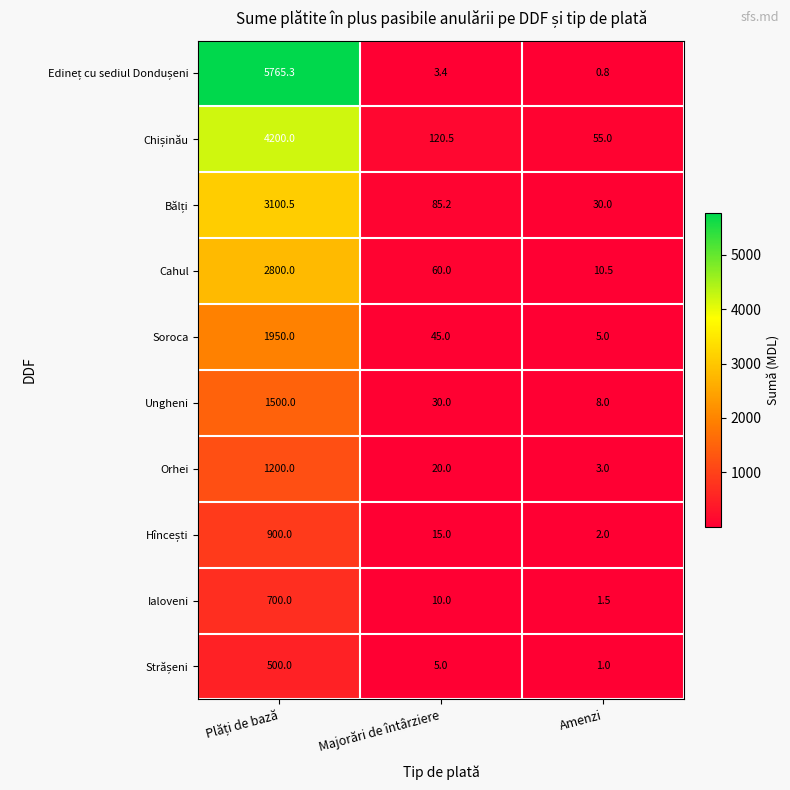

What is the difference between the highest and lowest values at Majorări de întârziere?

117.1